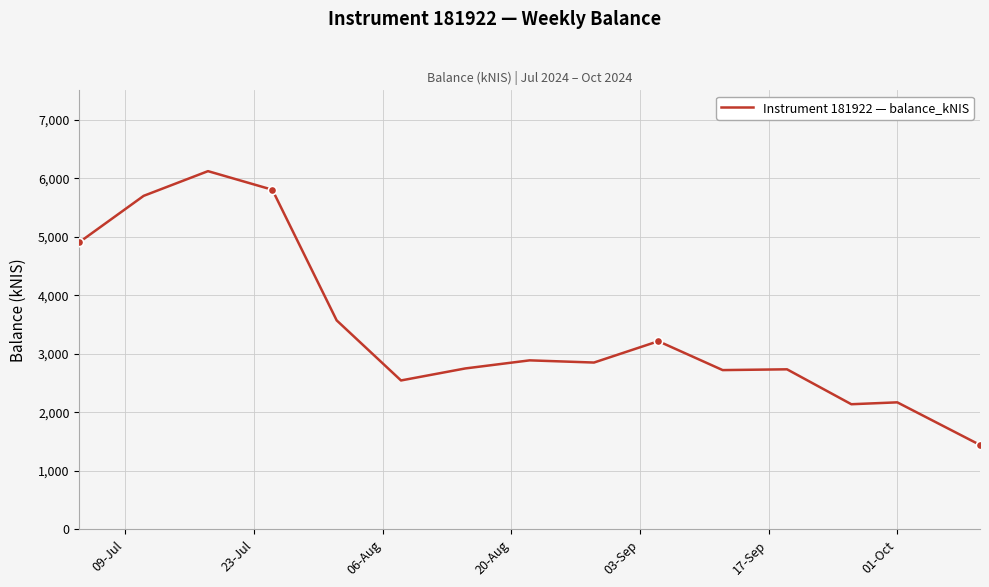

What is the minimum value shown in the chart?

1443.3